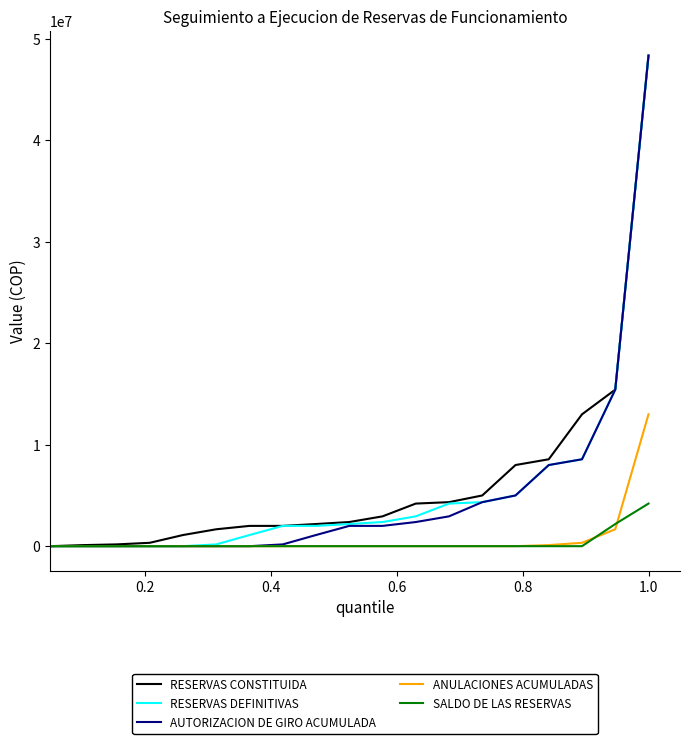

What is the highest value of the SALDO DE LAS RESERVAS series?

4200000